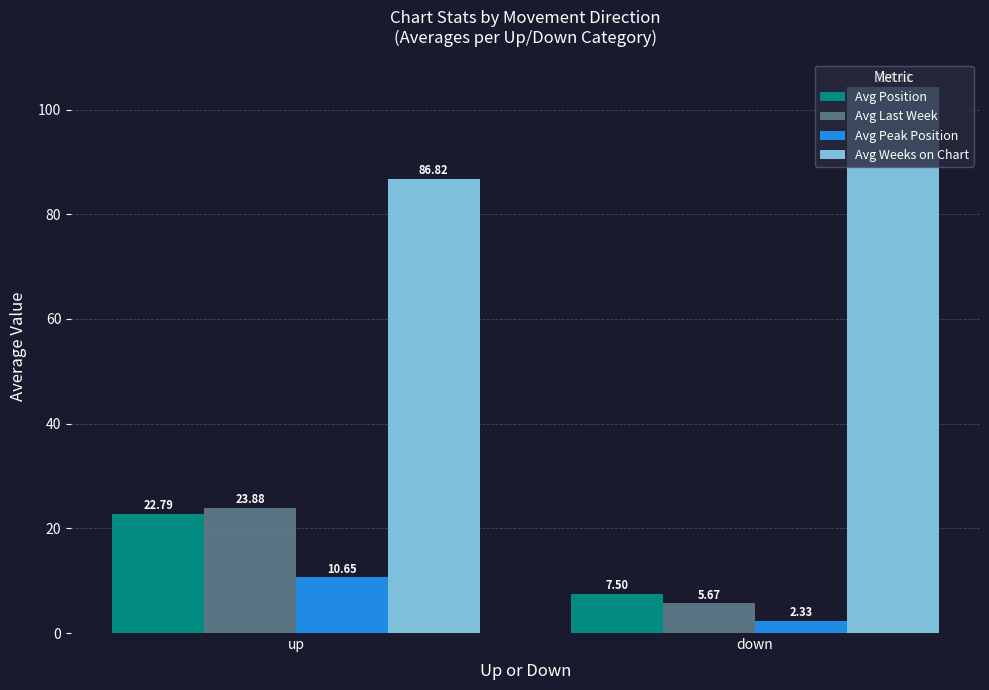

What is the maximum value for Avg Peak Position?

10.7